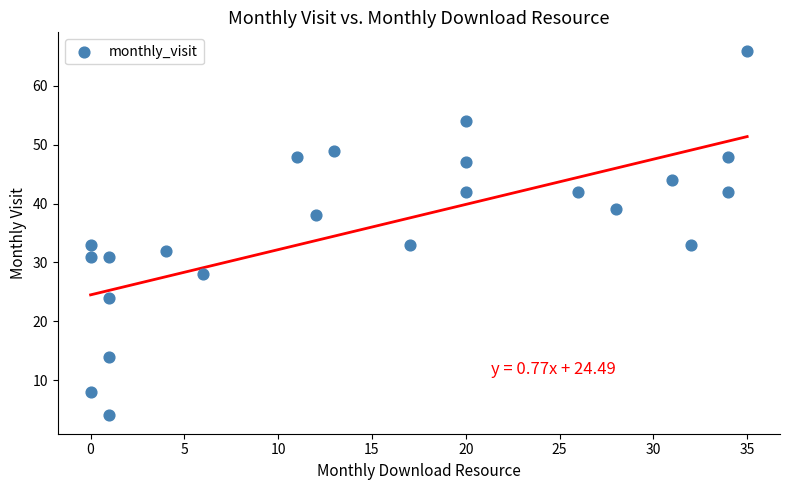

What is the range of Y values (max minus min)?

62